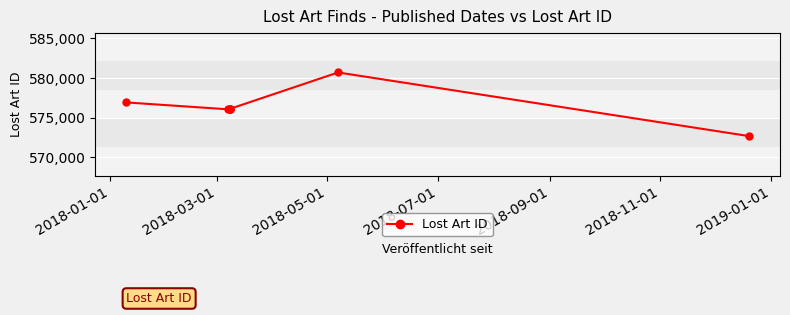

What is the smallest value displayed?

572656